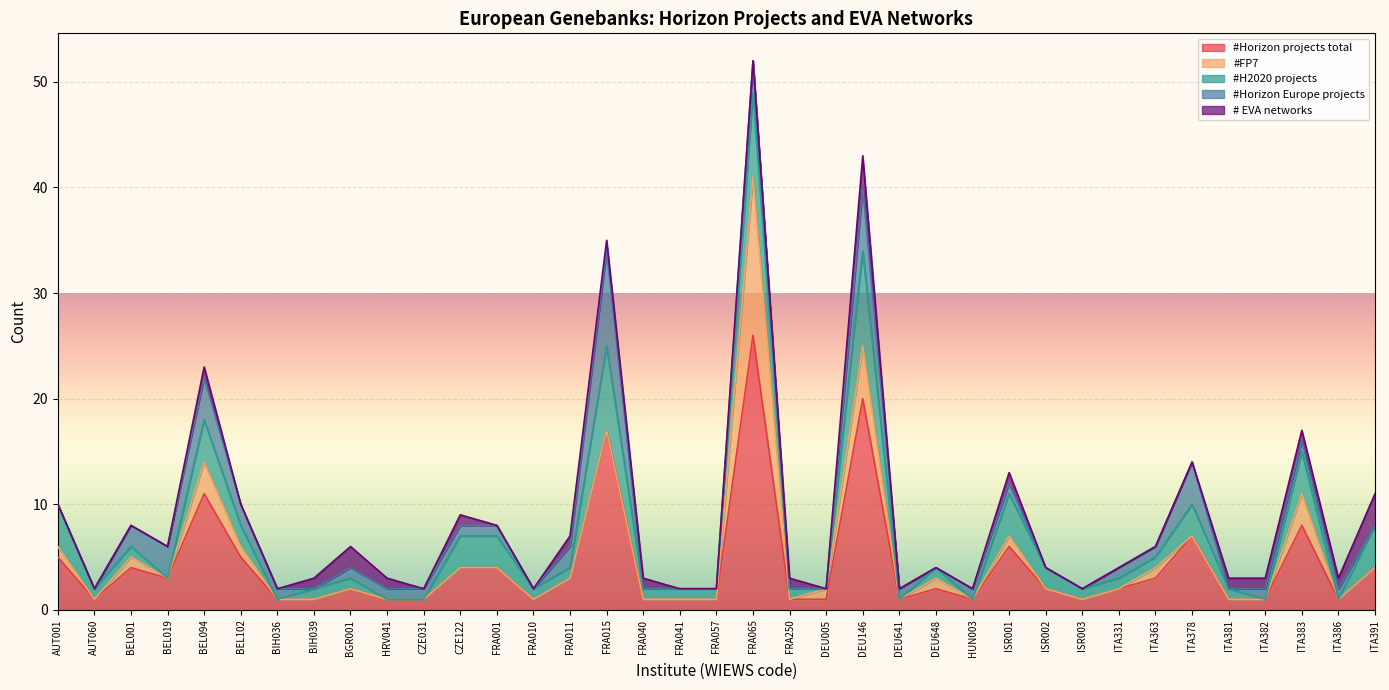

At which category does the chart reach its minimum across all series?

AUT060